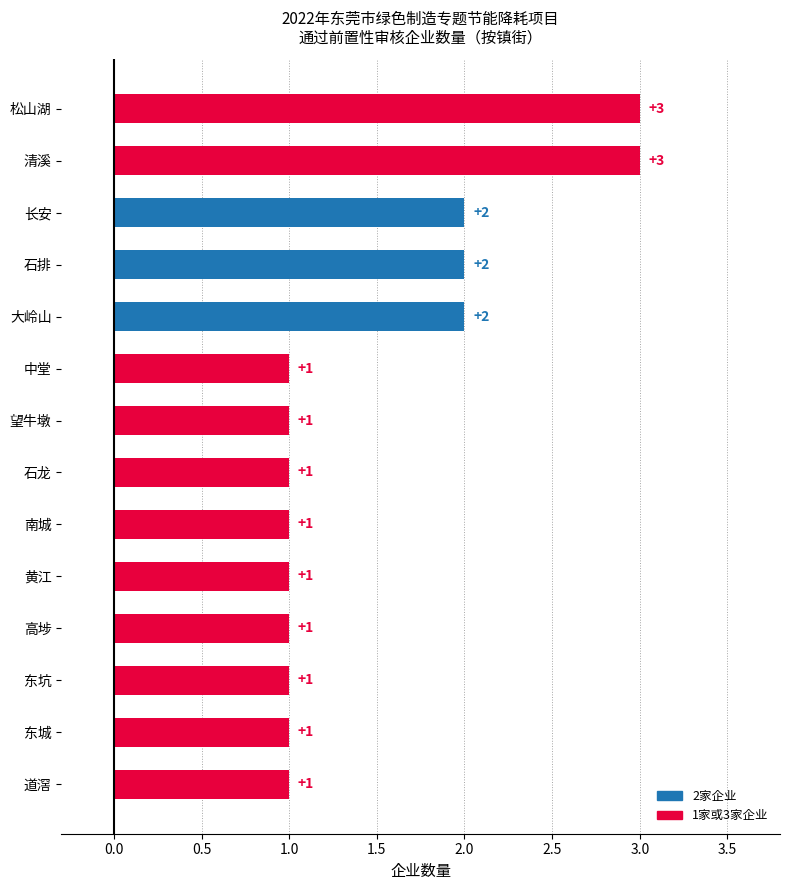

What is the sum of all values?

21